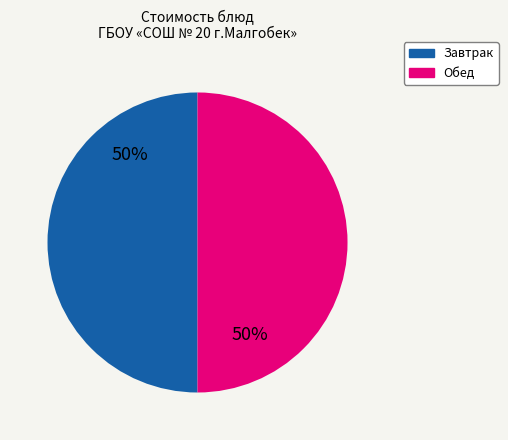

To the nearest percent, what is the average slice percentage?

50%